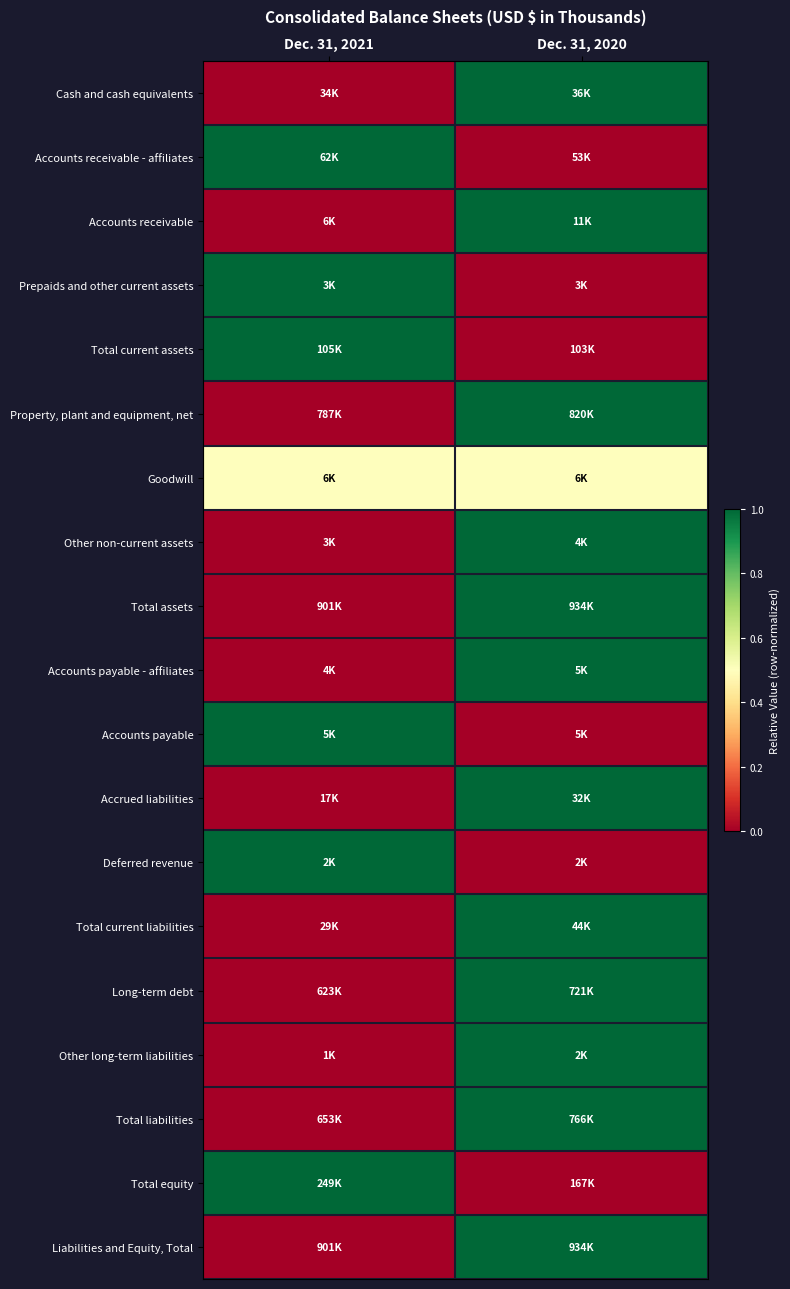

How many distinct data groups are displayed?

19